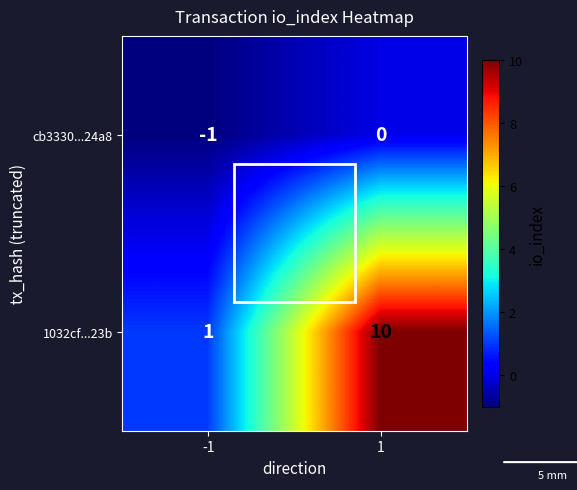

Which series has the largest range (max minus min)?

1032cf...23b